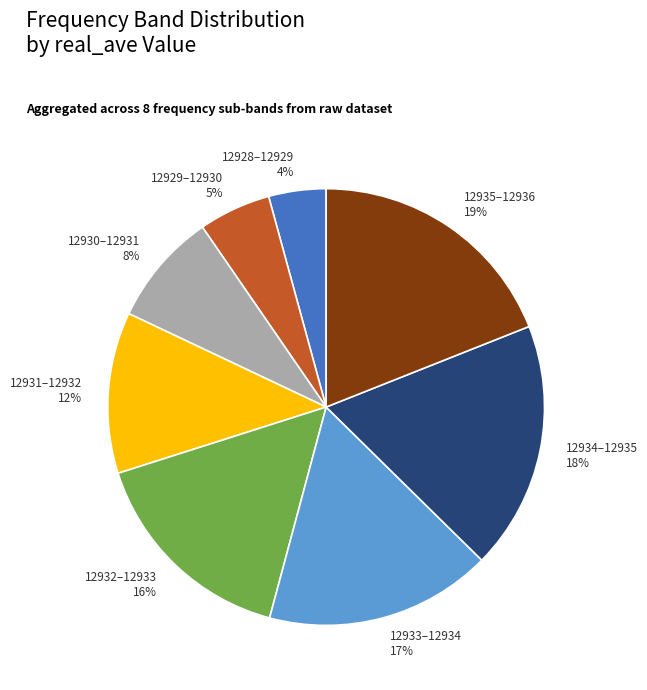

Is the sum of 12933–12934 and 12935–12936 greater than half?

No